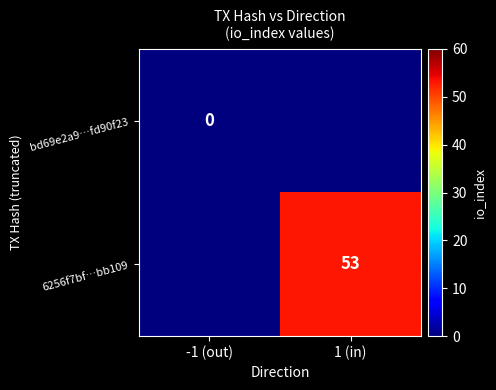

Is it true that 6256f7bf…bb109 equals 53 at 1 (in)?

True